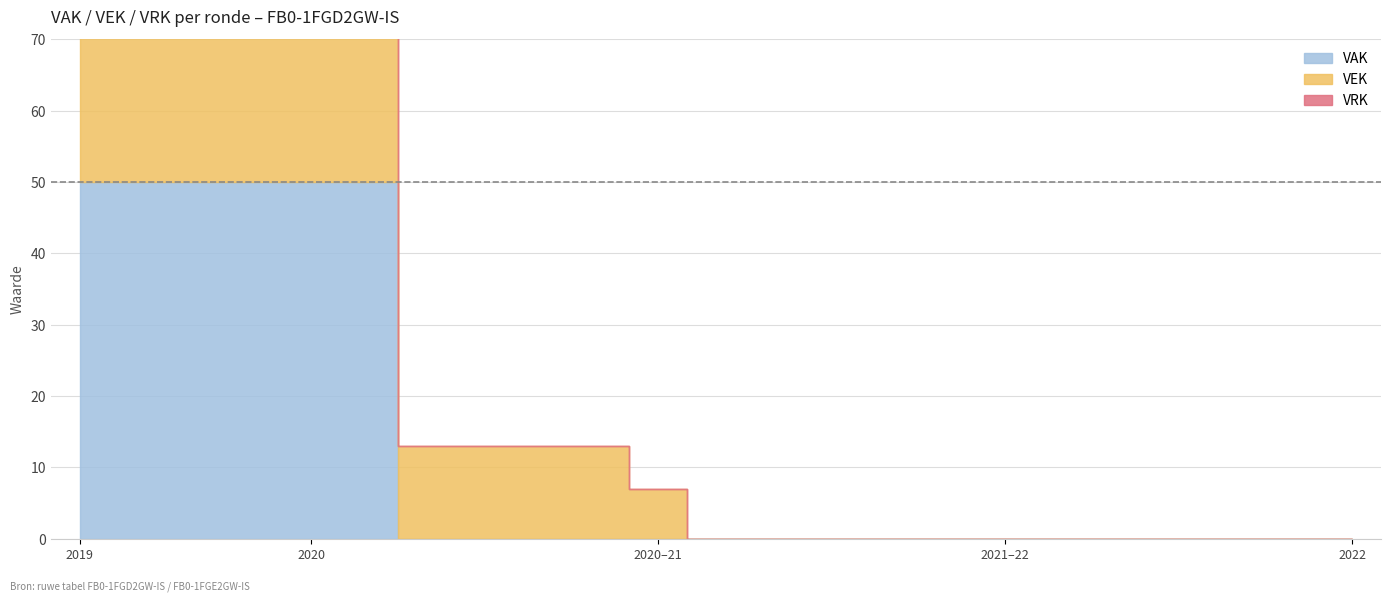

True or false: VEK and VRK intersect in this chart.

False